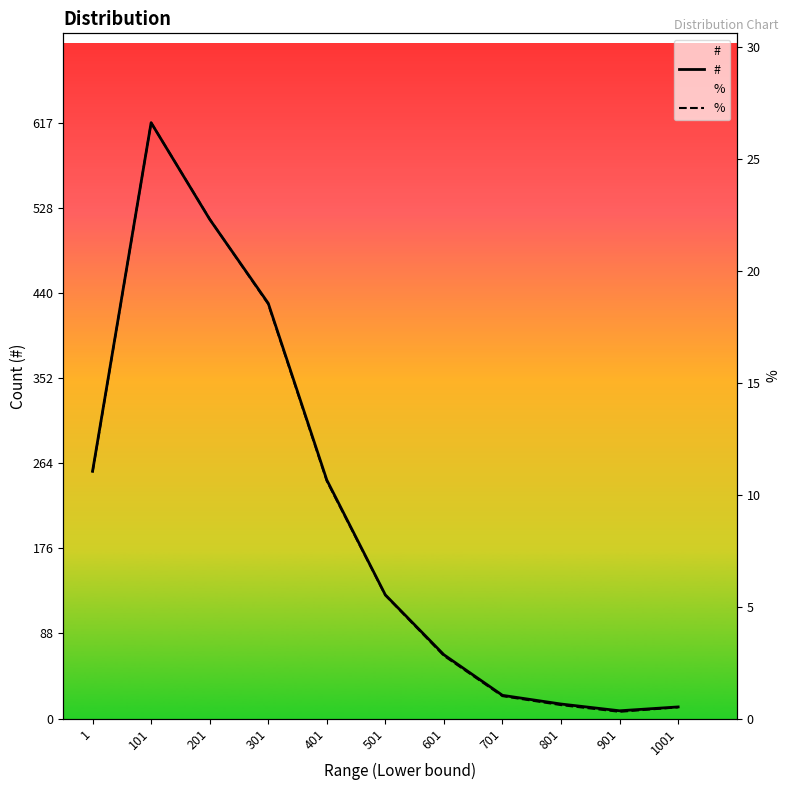

What is the sum of the # values at 601 and 401?

313.0